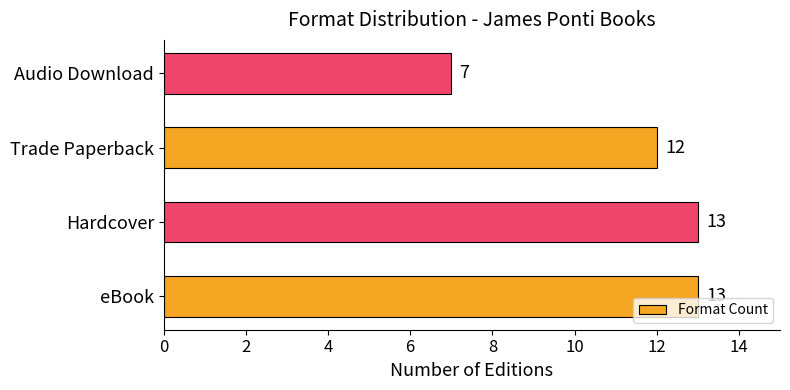

What is the difference between the maximum and second lowest values?

1